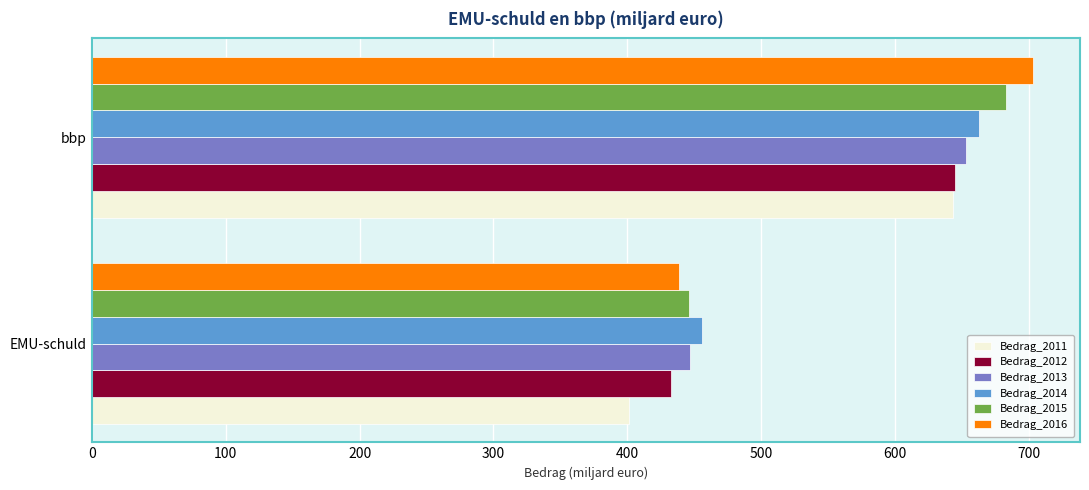

Which series changed the most between EMU-schuld and bbp?

Bedrag_2016